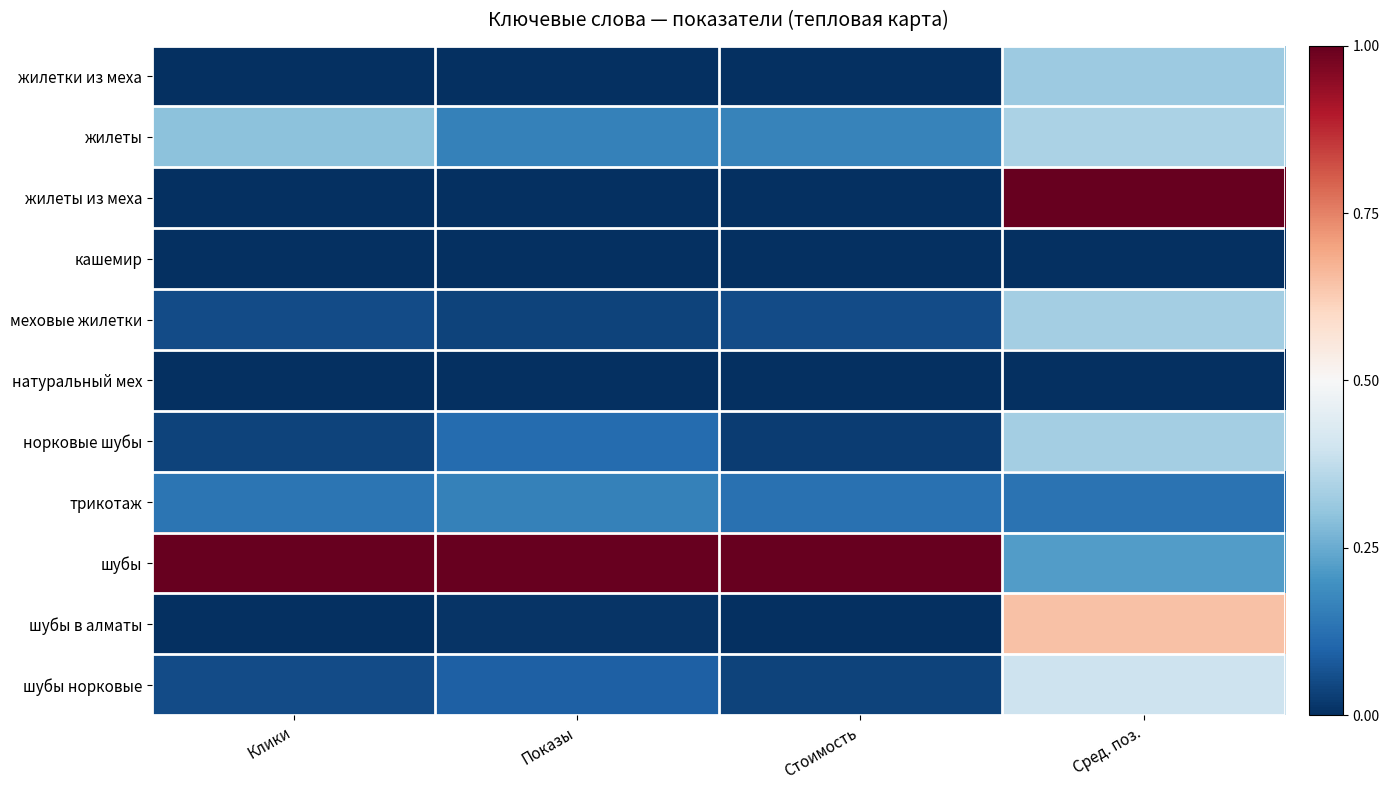

Reading left to right, transcribe all the data shown in this chart.

жилетки из меха: Клики=0.0	Показы=0.0	Стоимость=0.0	Сред. поз.=0.3
жилеты: Клики=0.3	Показы=0.2	Стоимость=0.2	Сред. поз.=0.3
жилеты из меха: Клики=0.0	Показы=0.0	Стоимость=0.0	Сред. поз.=1.0
кашемир: Клики=0.0	Показы=0.0	Стоимость=0.0	Сред. поз.=0.0
меховые жилетки: Клики=0.1	Показы=0.0	Стоимость=0.1	Сред. поз.=0.3
натуральный мех: Клики=0.0	Показы=0.0	Стоимость=0.0	Сред. поз.=0.0
норковые шубы: Клики=0.0	Показы=0.1	Стоимость=0.0	Сред. поз.=0.3
трикотаж: Клики=0.1	Показы=0.2	Стоимость=0.1	Сред. поз.=0.1
шубы: Клики=1.0	Показы=1.0	Стоимость=1.0	Сред. поз.=0.2
шубы в алматы: Клики=0.0	Показы=0.0	Стоимость=0.0	Сред. поз.=0.6
шубы норковые: Клики=0.1	Показы=0.1	Стоимость=0.0	Сред. поз.=0.4